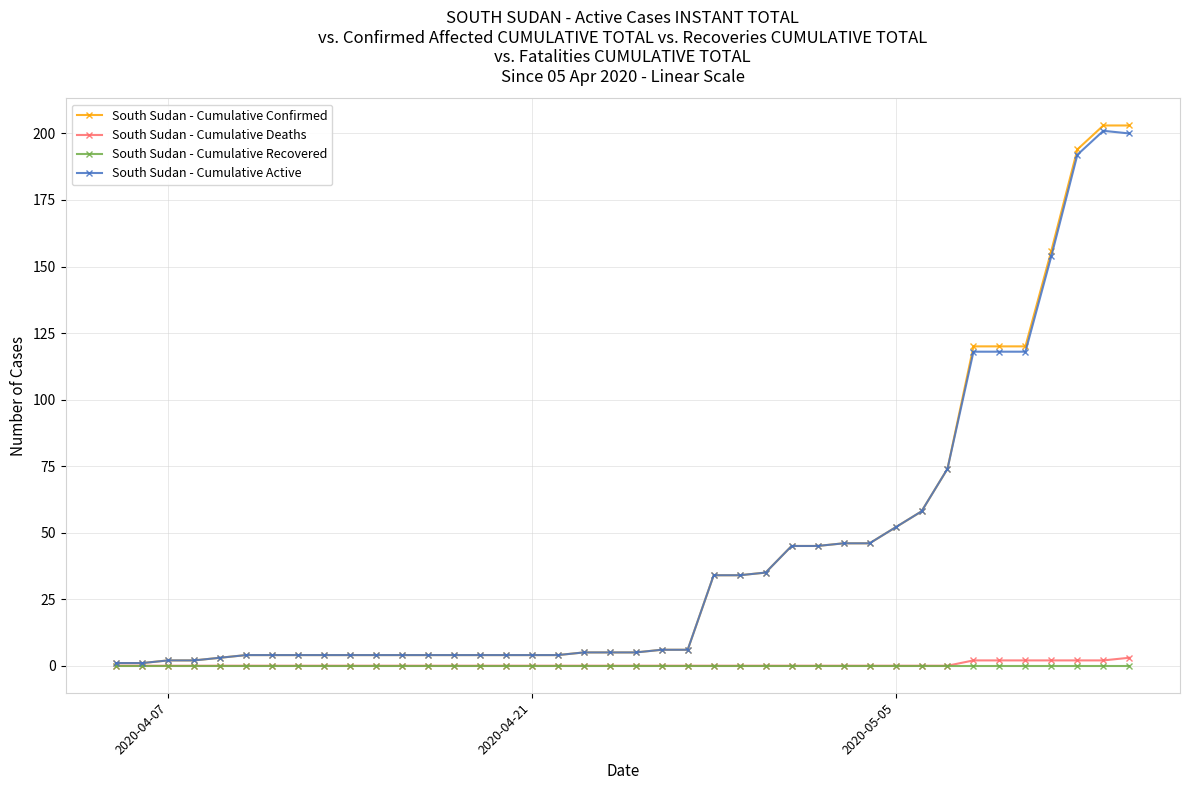

At how many categories does at least one series exceed 126?

4